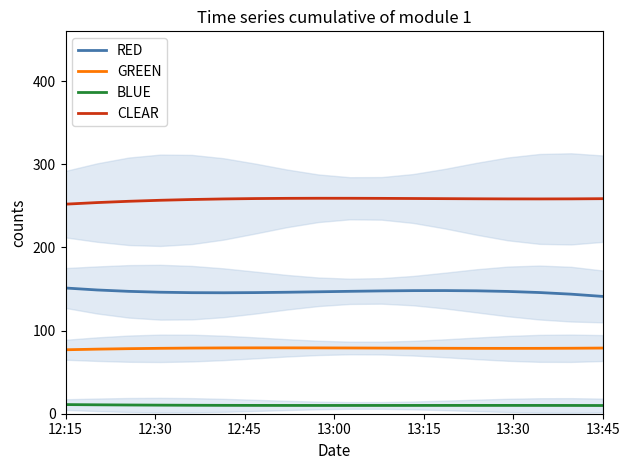

What value does the RED series have at 11?

148.1